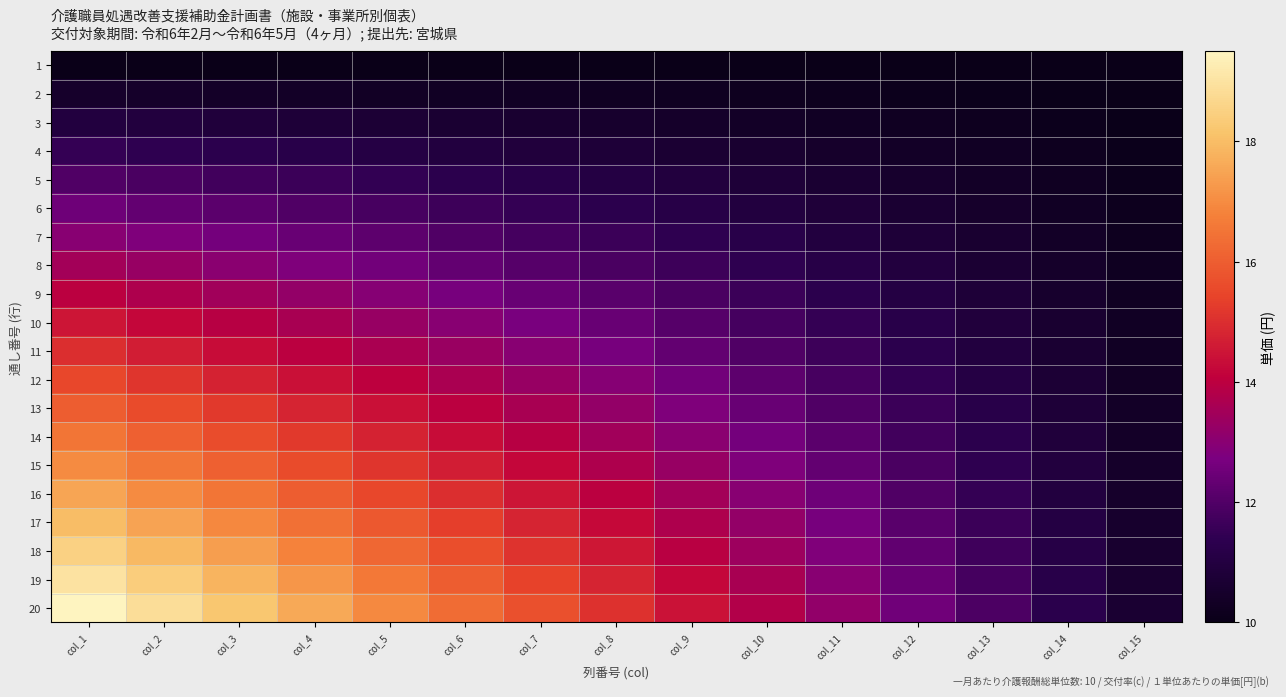

Rank the series at col_13 from highest to lowest value.

20, 19, 18, 17, 16, 15, 14, 13, 12, 11, 10, 9, 8, 7, 6, 5, 4, 3, 2, 1